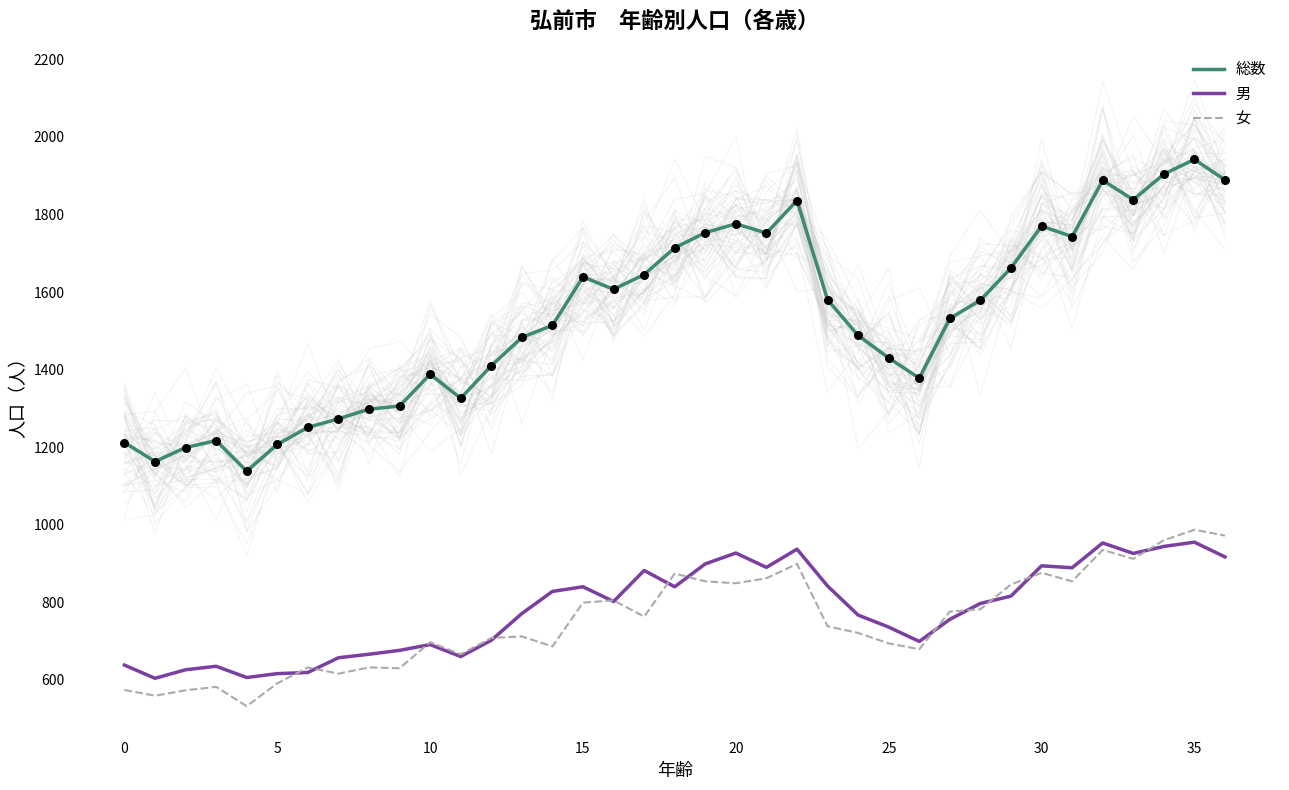

What are all the series names shown in the legend?

総数, 男, 女